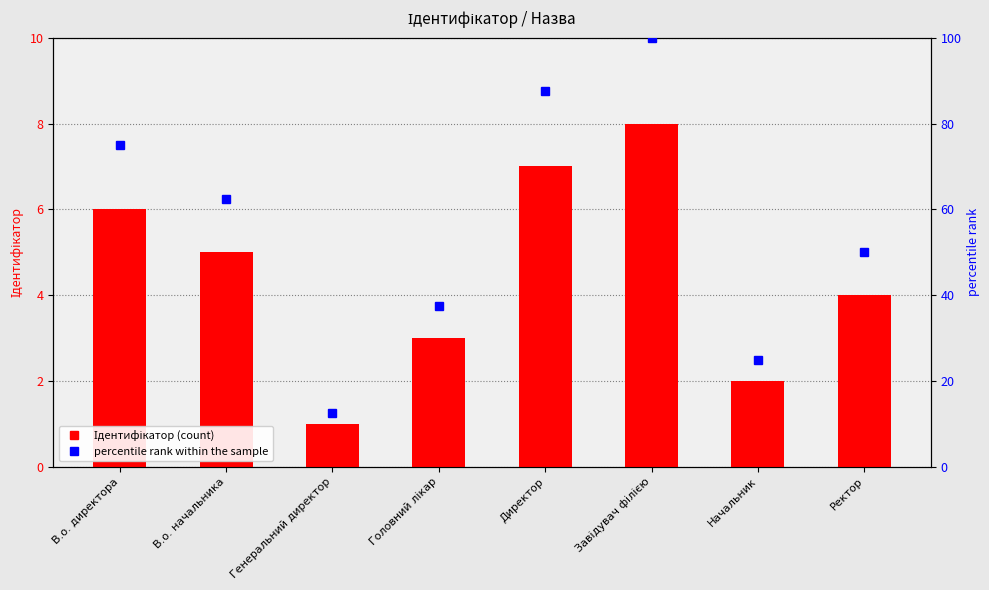

What are all the series names shown in the legend?

Ідентифікатор, percentile rank within the sample